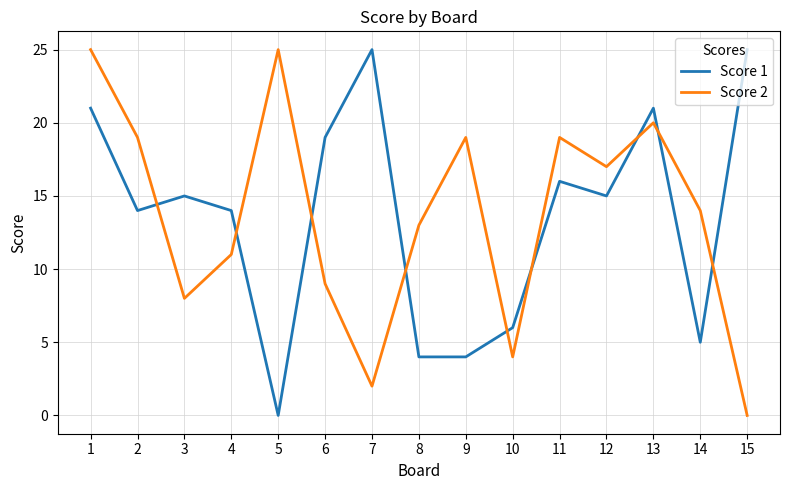

What are all the series names shown in the legend?

Score 1, Score 2